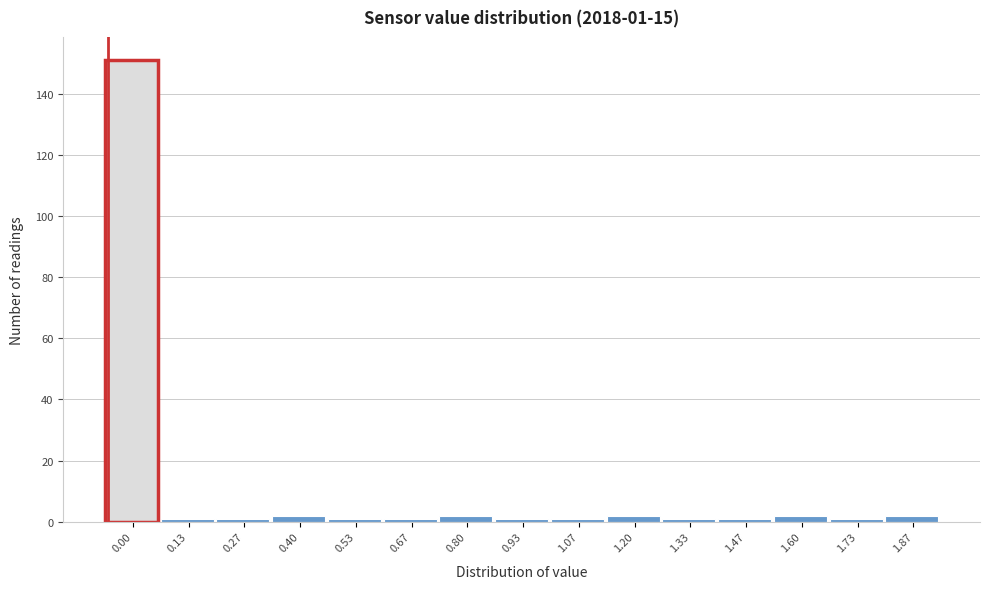

Reading left to right, extract all data points from this chart.

0.00=151	0.13=1	0.27=1	0.40=2	0.53=1	0.67=1	0.80=2	0.93=1	1.07=1	1.20=2	1.33=1	1.47=1	1.60=2	1.73=1	1.87=2